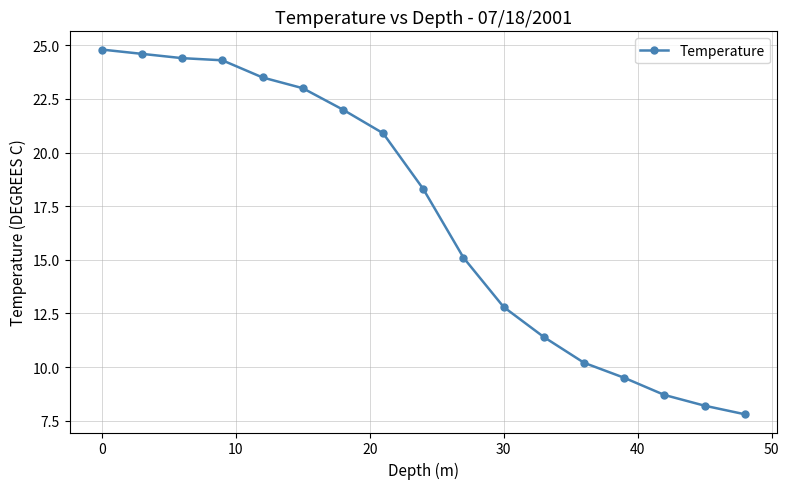

What is the value of the 4th point from the left?

24.3